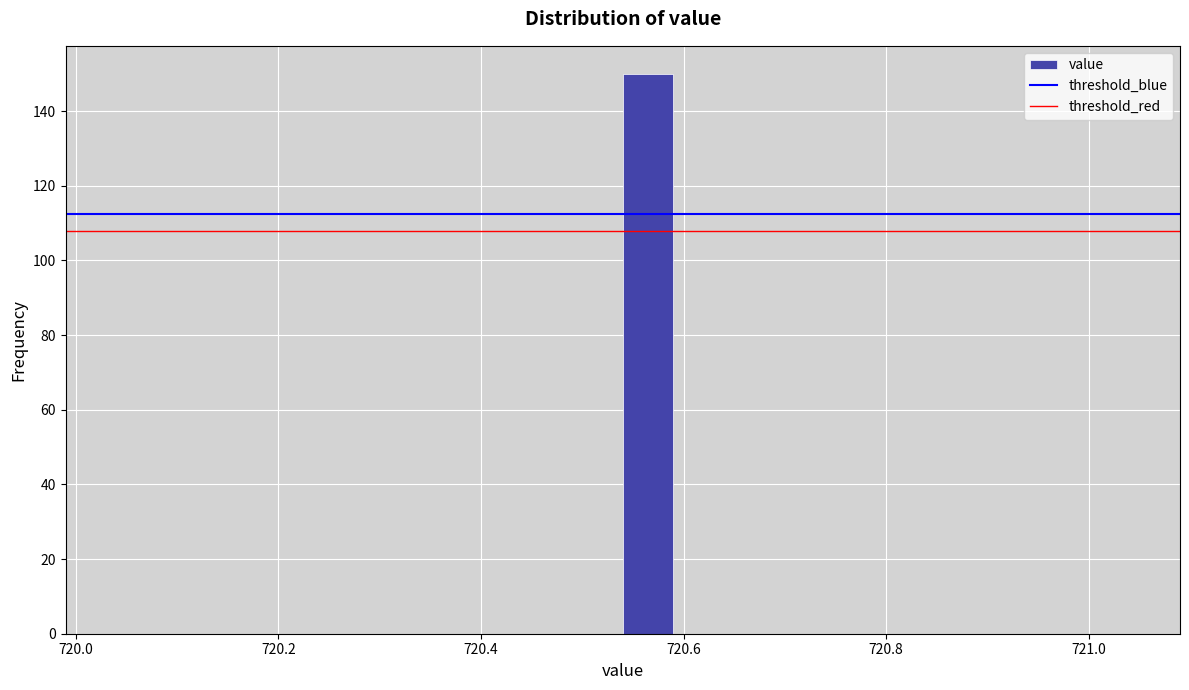

Read against the x-axis, roughly where is the centre of the tallest bar?

720.56